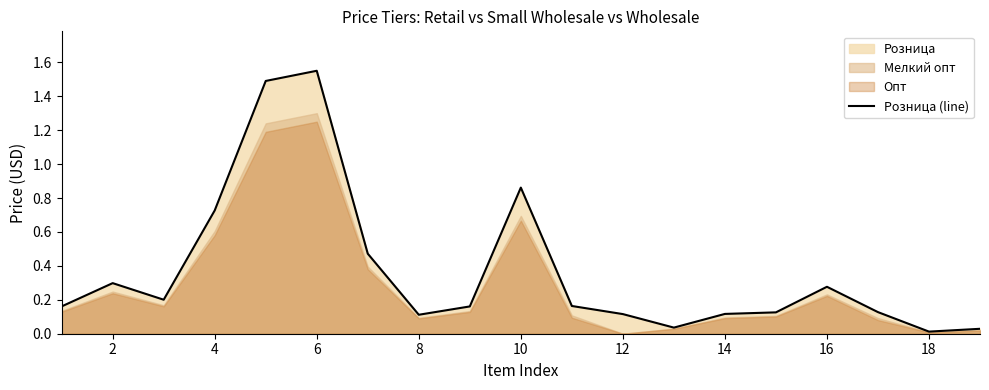

How many points are higher than both their immediate neighbors (excluding endpoints)?

4